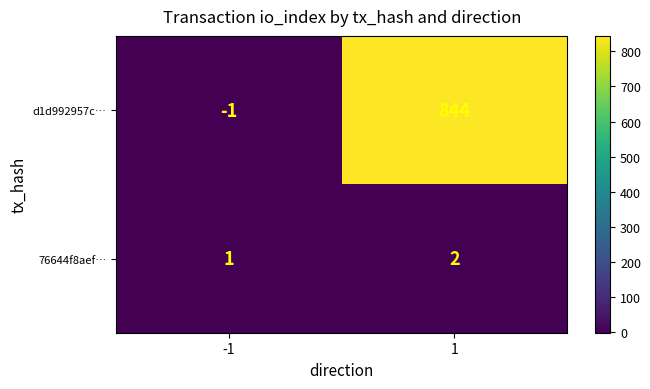

Which series has the largest range (max minus min)?

d1d992957c…